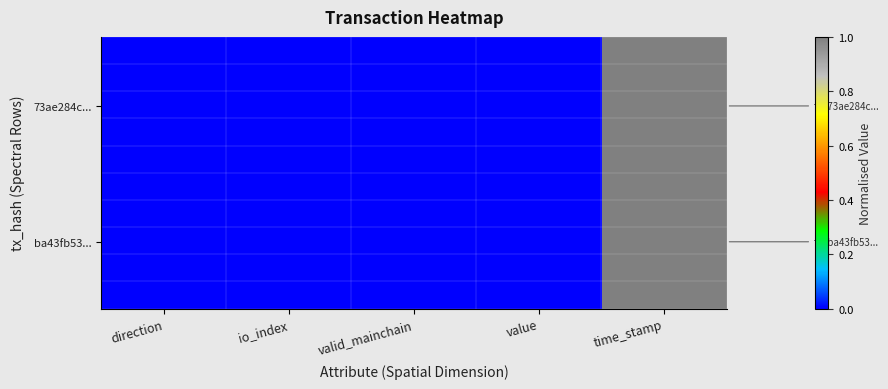

At how many categories does at least one series exceed 0?

5